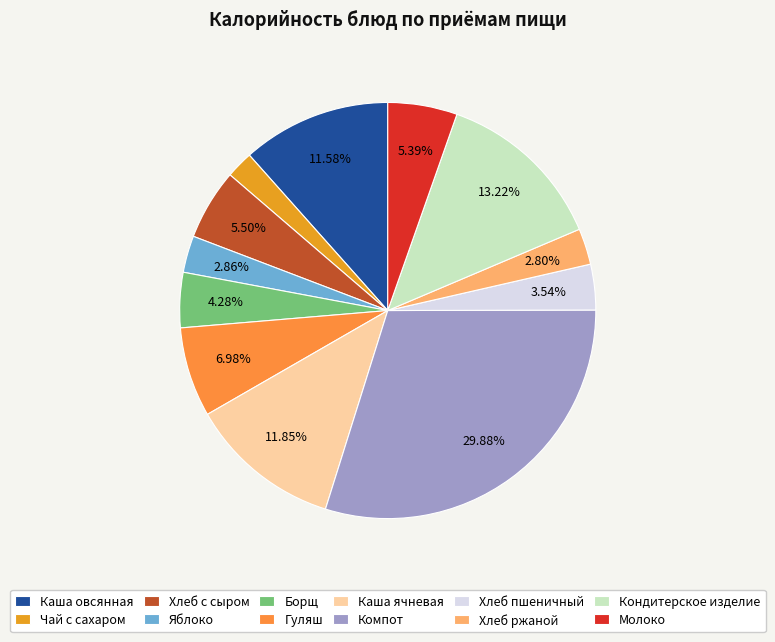

What is the total percentage of Борщ and Гуляш?

11.3%